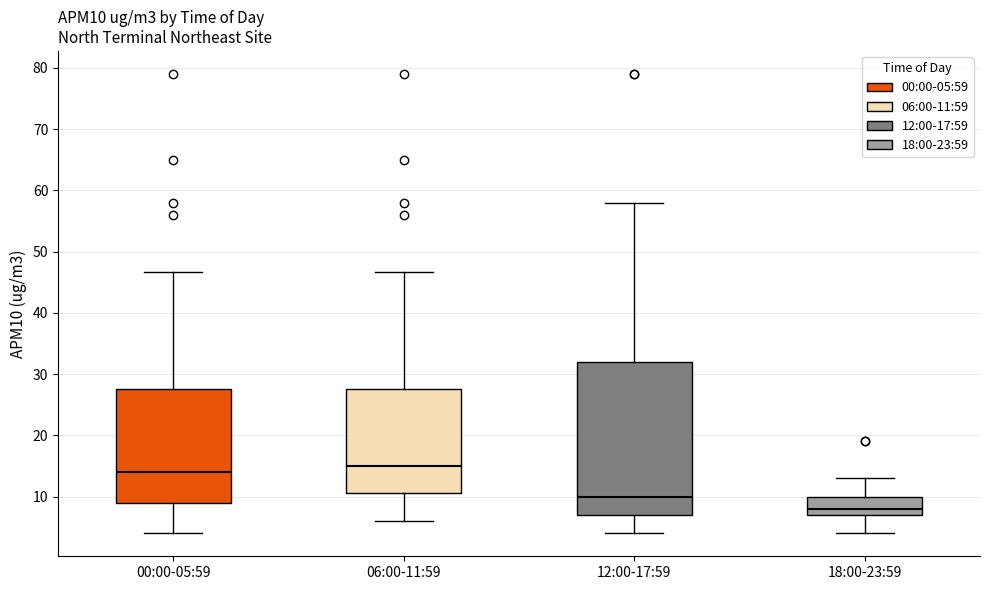

Which box is the tallest, from its lower edge to its upper edge?

12:00-17:59